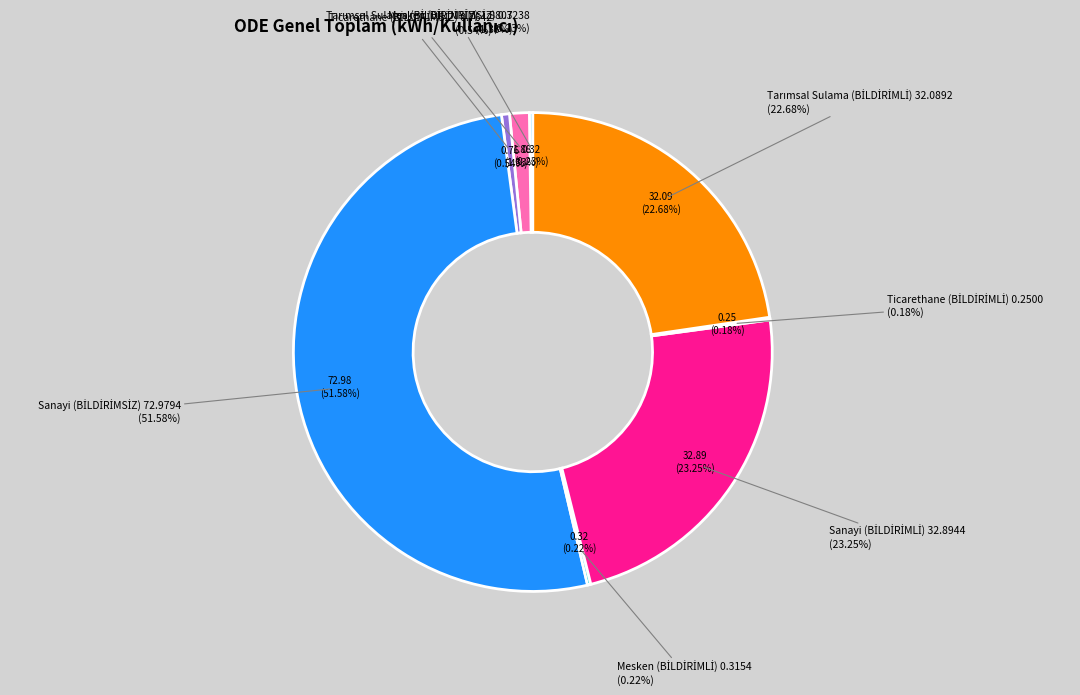

Count the number of slices in the pie.

8